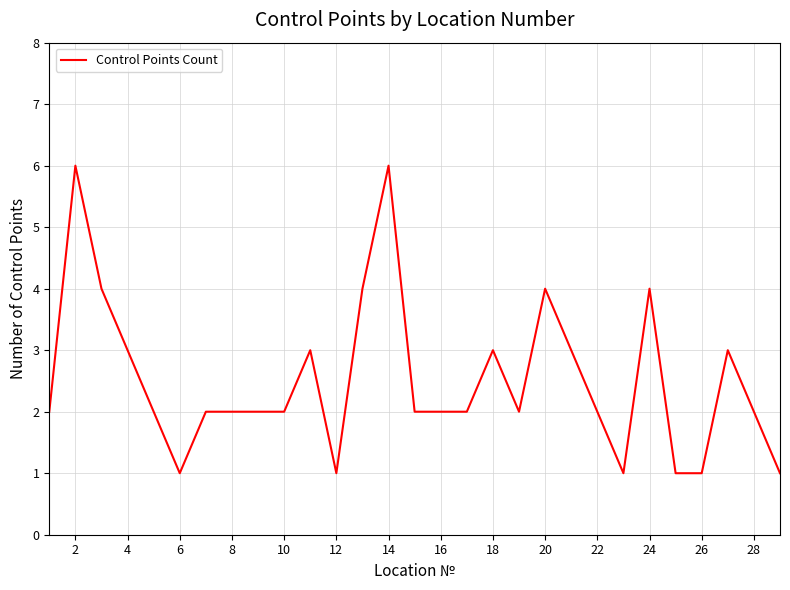

What is the maximum value shown in the chart?

6